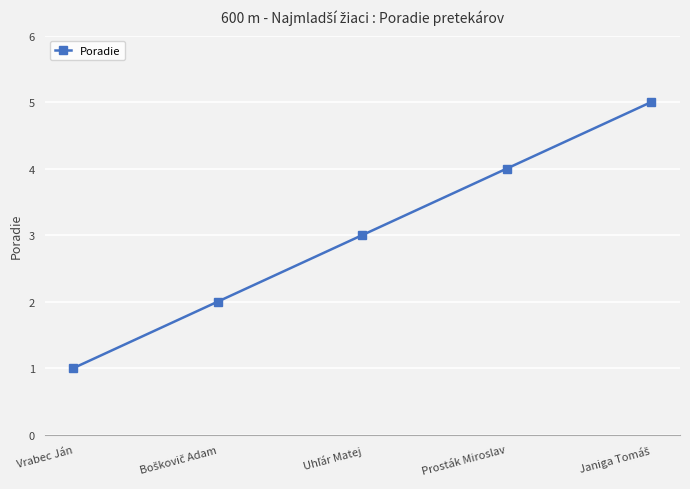

What position from the left is Vrabec Ján?

1